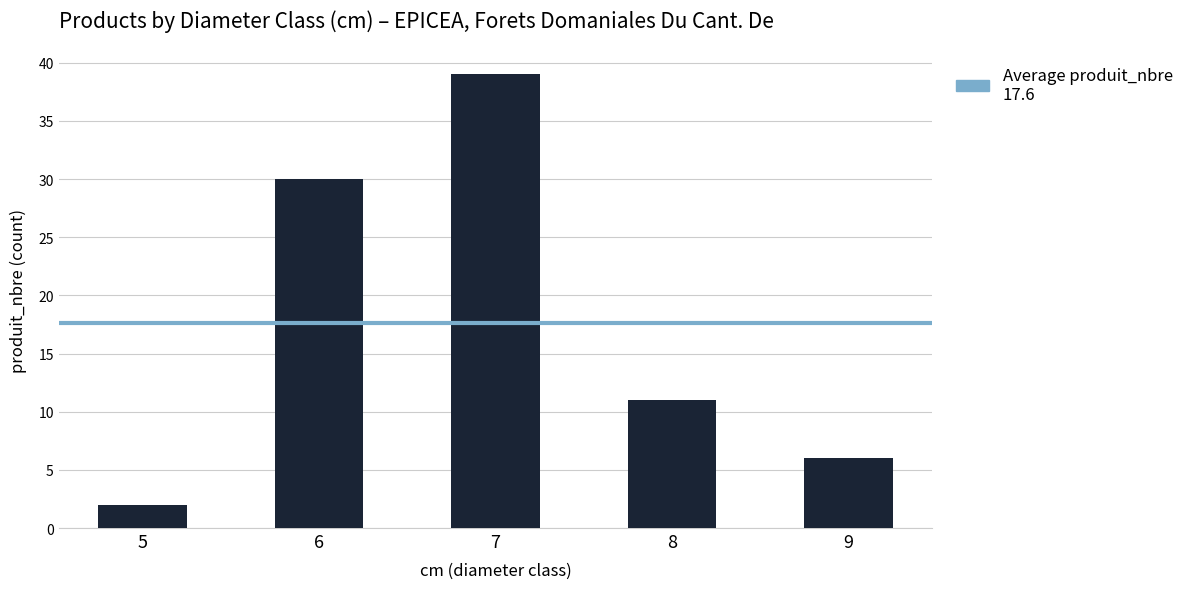

Which label corresponds to the largest value in the chart?

7